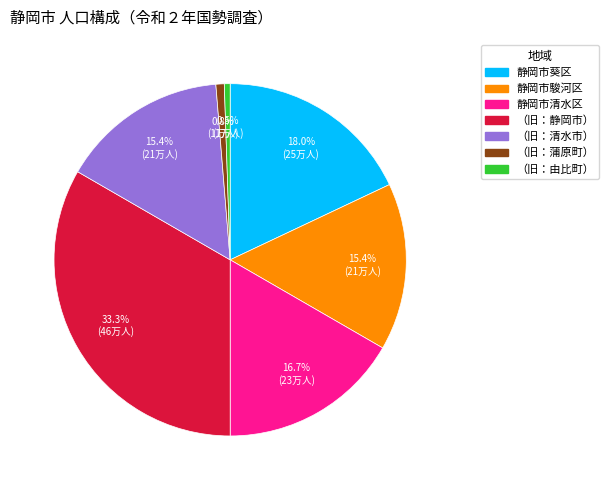

How much of the chart is everything except （旧：静岡市）?

66.7%